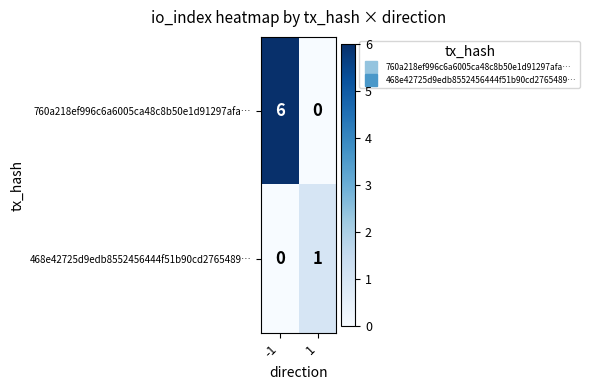

What is the total value across all series at 1?

1